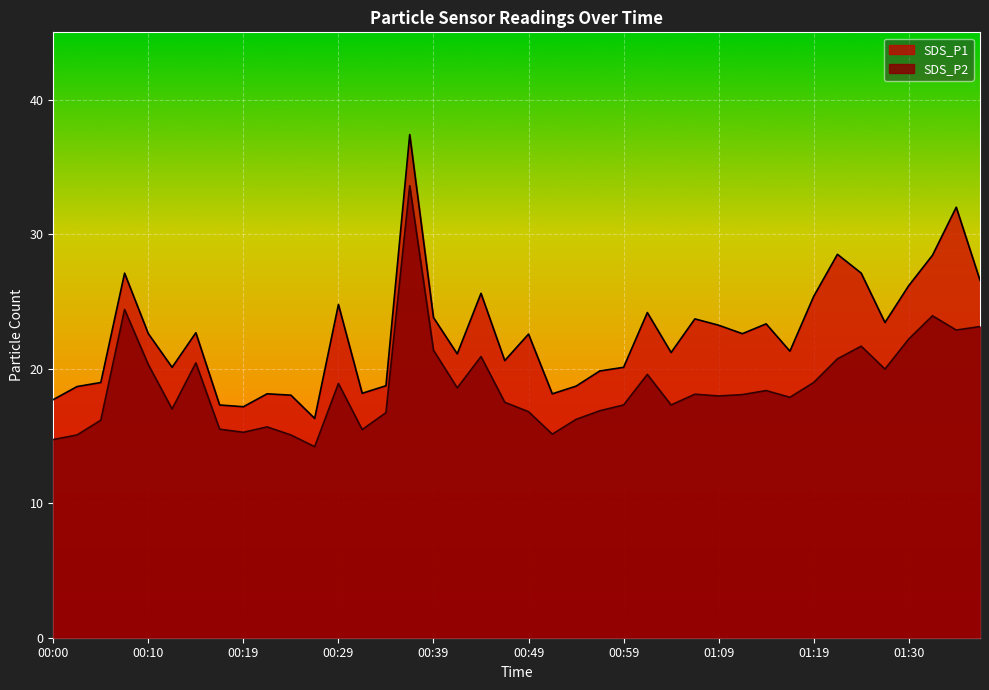

How many lines are shown in the chart?

2